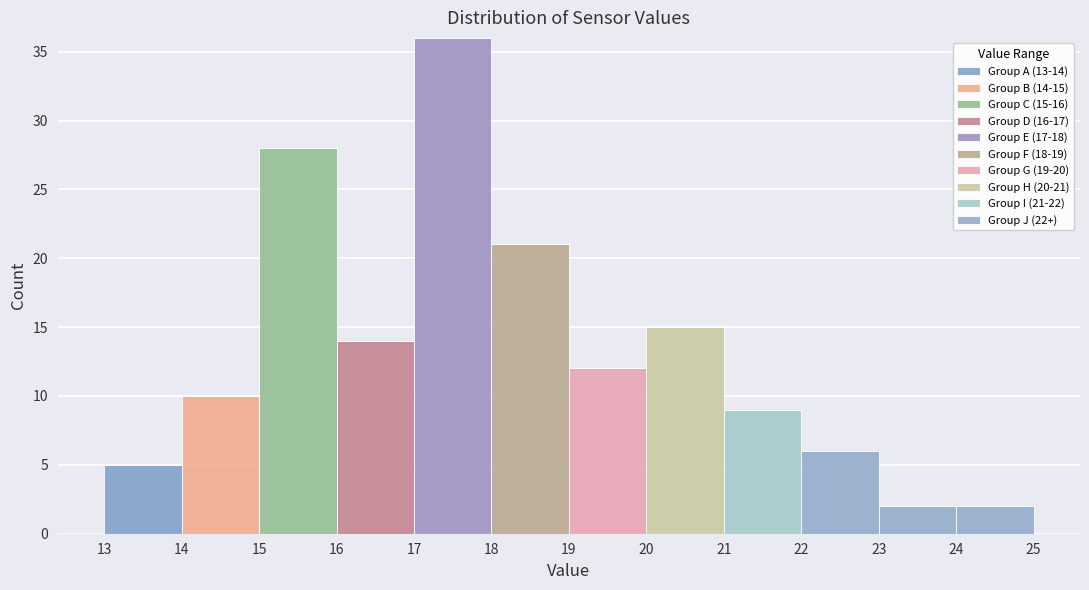

Which range on the x-axis has the tallest stacked bar (by total height)?

17 to 18